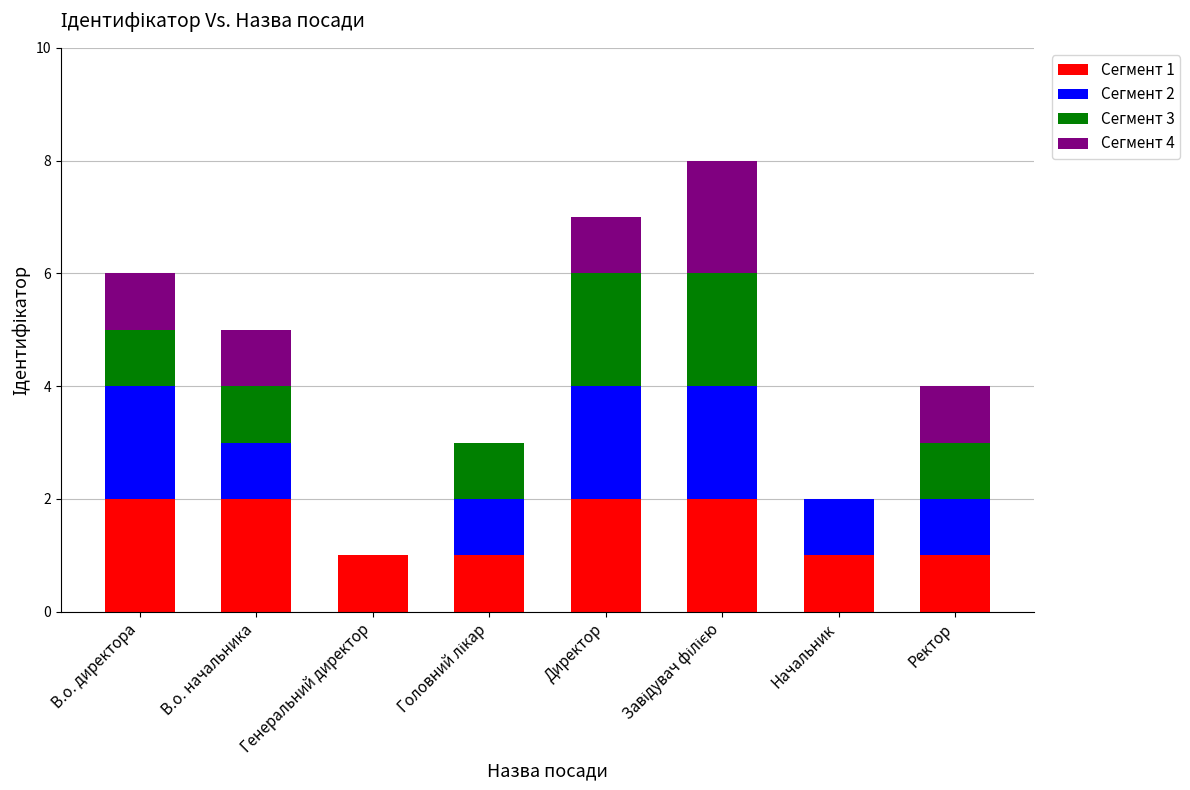

Is it true that Сегмент 1 equals 2 at В.о. директора?

True